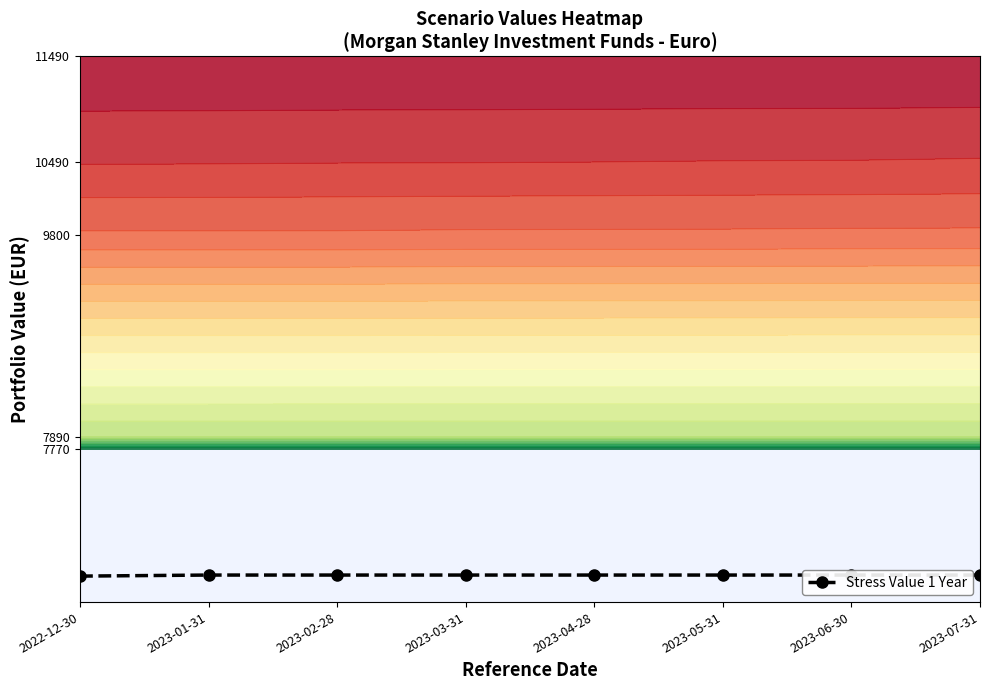

The chart shows a value of 9797 at 2023-01-31. True or false?

False